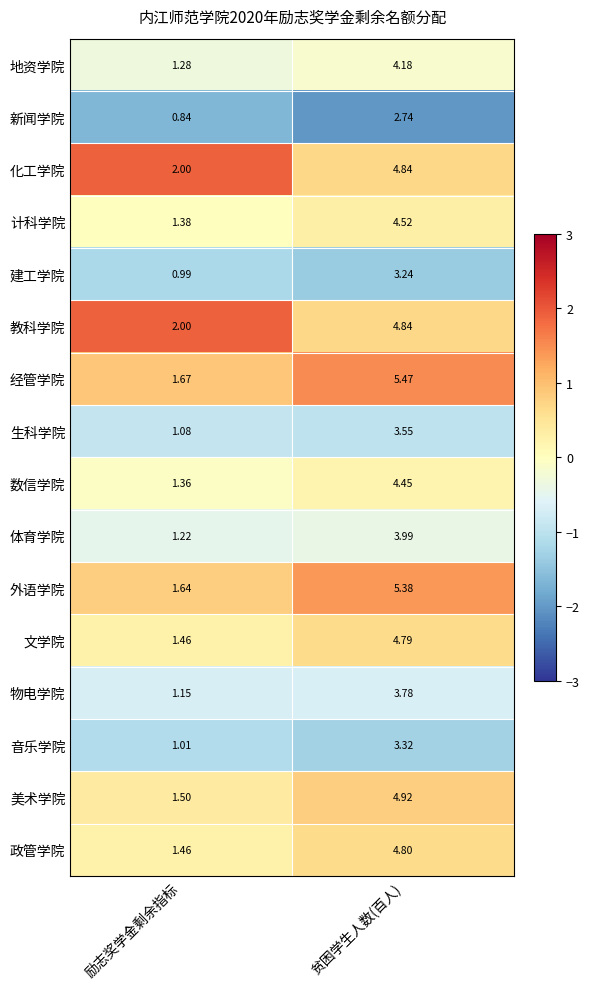

Which series has the widest spread of values?

经管学院